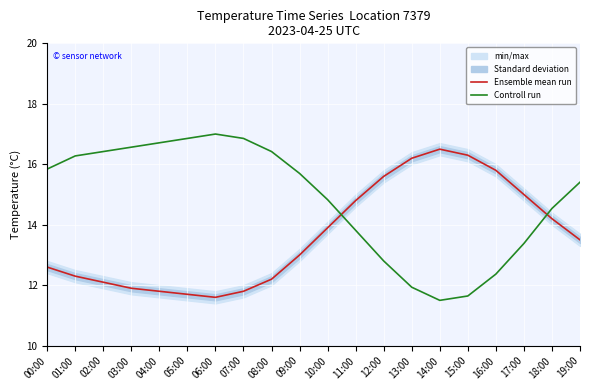

In Controll run, how many points are lower than both neighbors (excluding endpoints)?

1